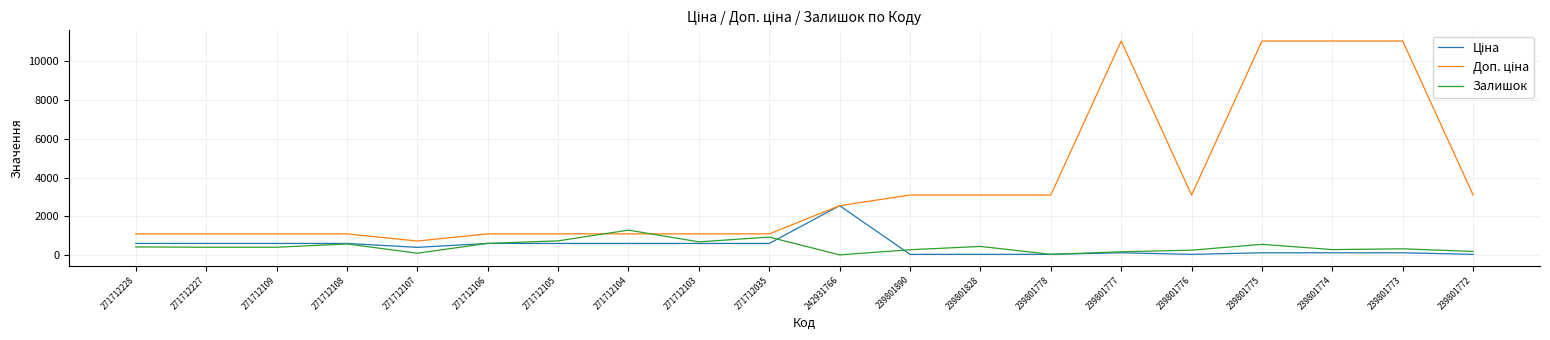

What is the sum of all Залишок values?

8546.0